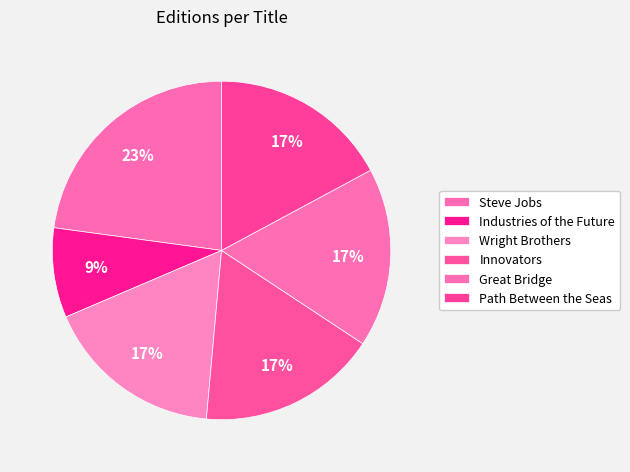

The Great Bridge slice represents 17% of the pie. True or false?

True